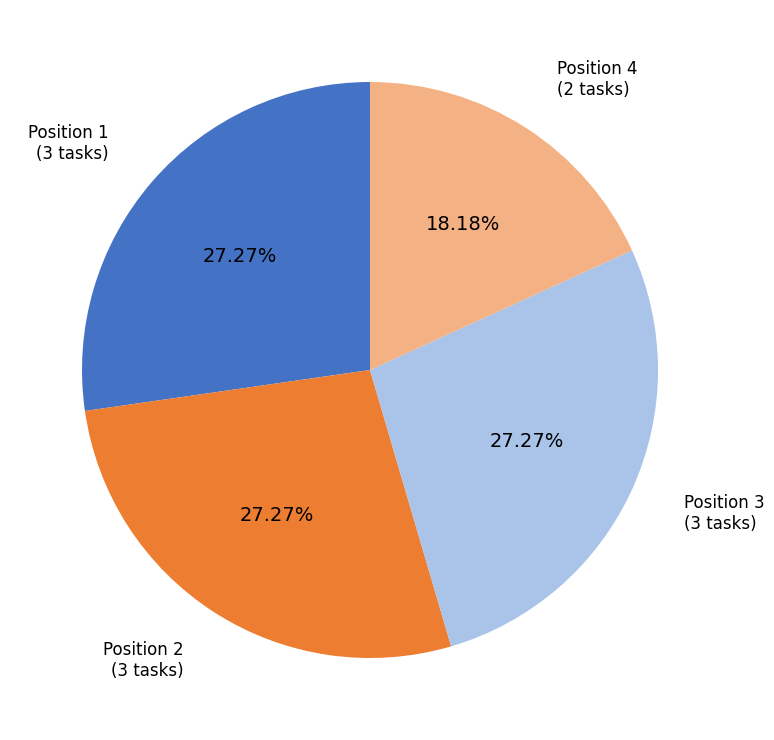

Is there a majority slice in this chart?

No